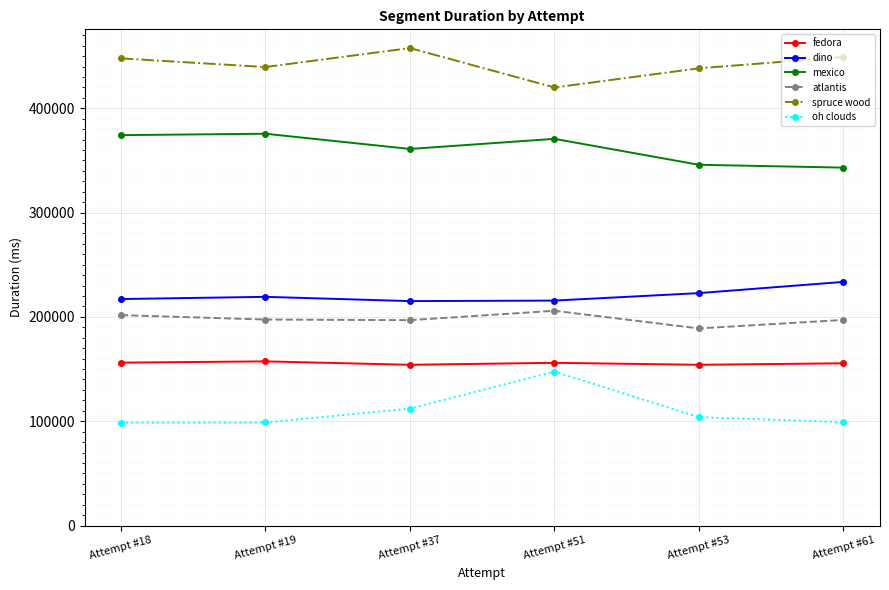

What is the difference between the dino values at Attempt #61 and Attempt #51?

17922